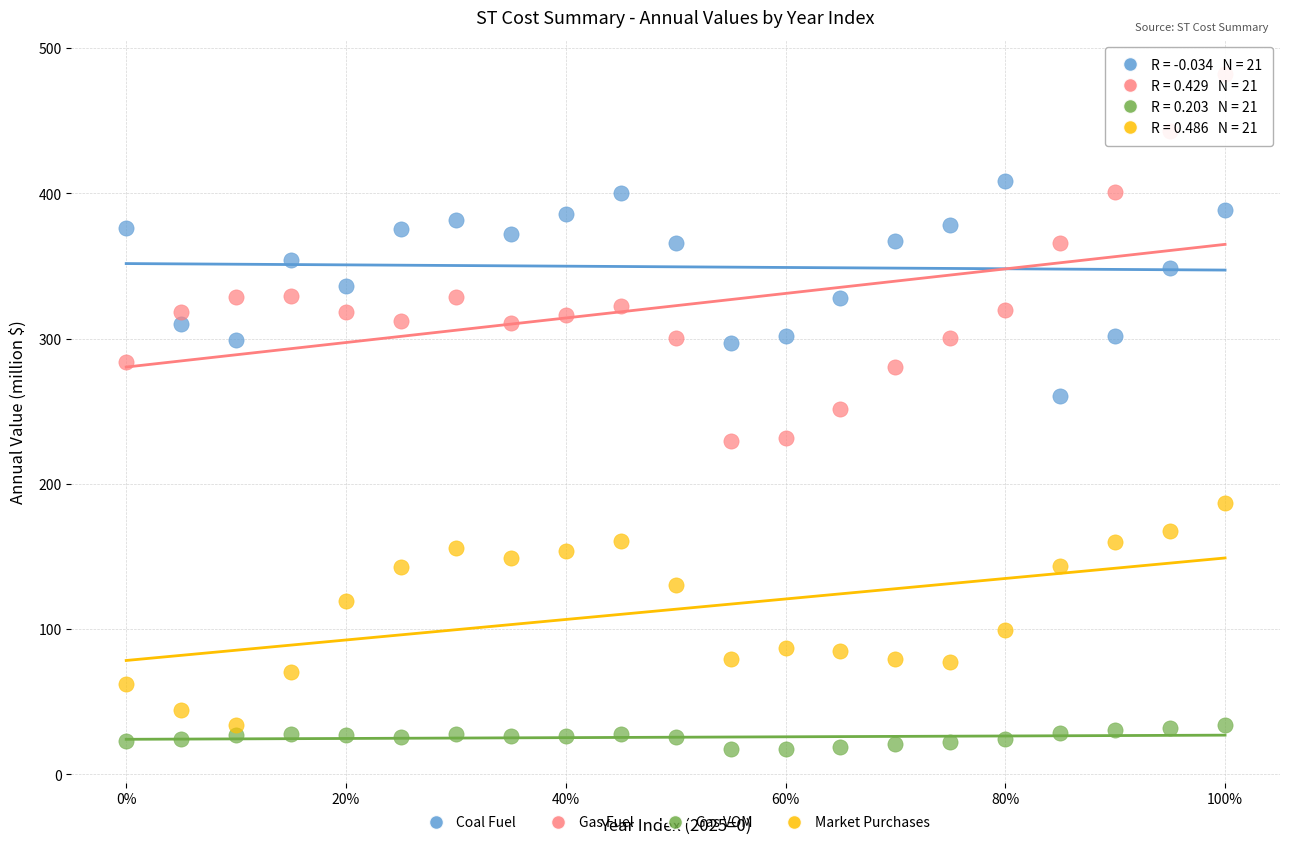

Across all data points, what is the range of X values (max minus min)?

1.0